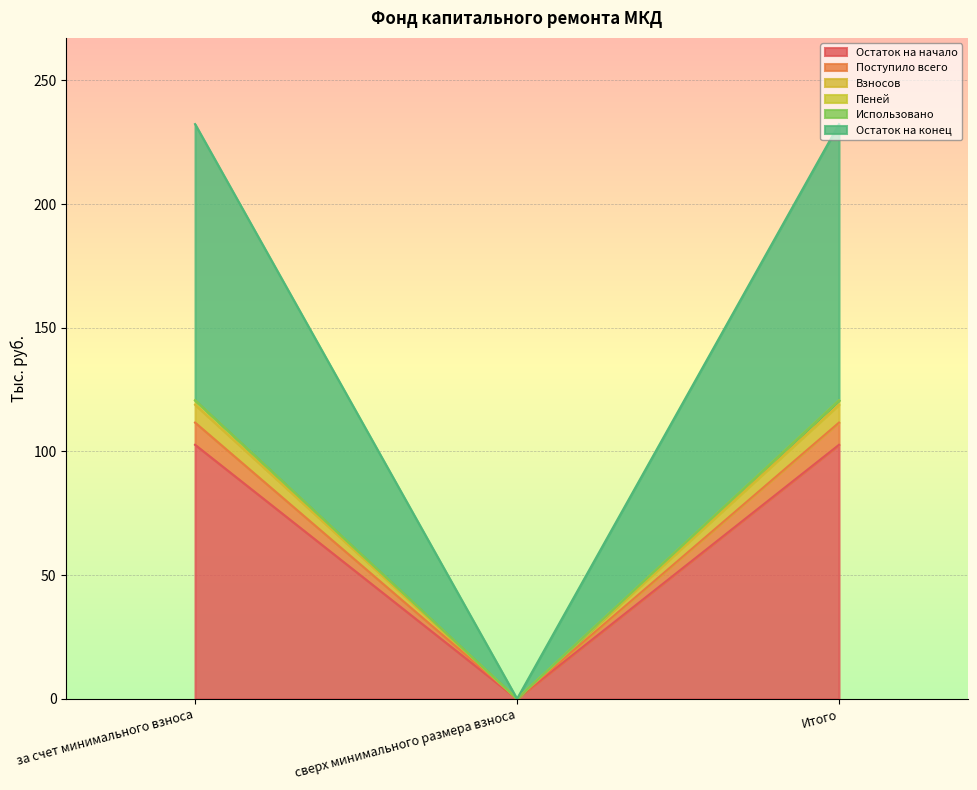

The value of Остаток на начало at Итого is 65.0. True or false?

False